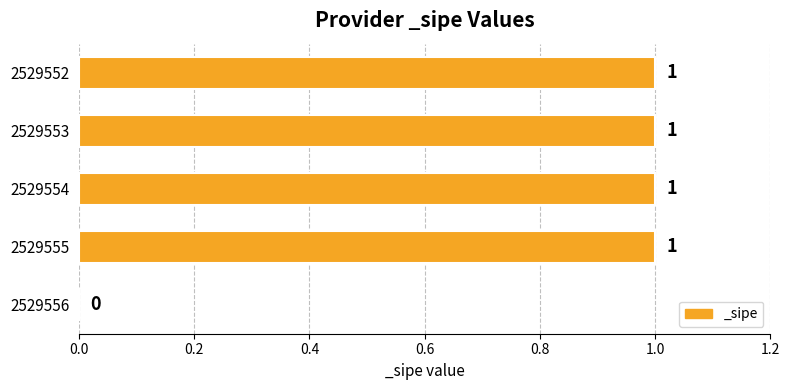

Reading bottom to top, list all the values displayed in this chart.

2529556=0	2529555=1	2529554=1	2529553=1	2529552=1